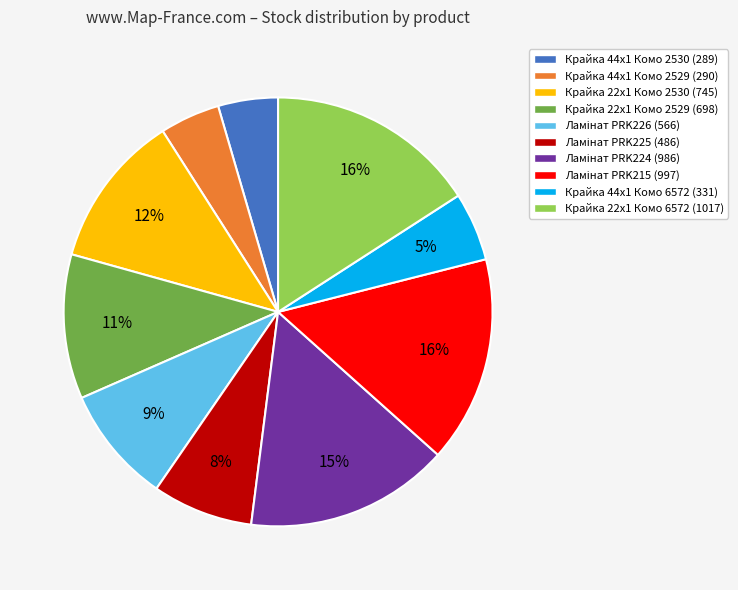

To the nearest percent, what is the difference between the largest and smallest slice percentages?

11%